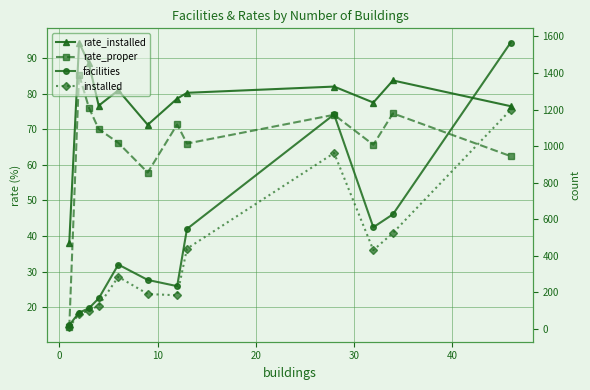

Reading right to left, transcribe all the data shown in this chart.

rate_installed: 76.5	83.7	77.5	82.0	80.3	78.6	71.3	81.0	76.7	88.5	94.4	38.1
rate_proper: 62.5	74.5	65.7	74.1	66.0	71.4	57.8	66.2	70.1	76.1	85.4	14.3
facilities: 1566.0	627.0	556.0	1173.0	547.0	234.0	268.0	352.0	167.0	113.0	89.0	21.0
installed: 1198.0	525.0	431.0	962.0	439.0	184.0	191.0	285.0	128.0	100.0	84.0	8.0